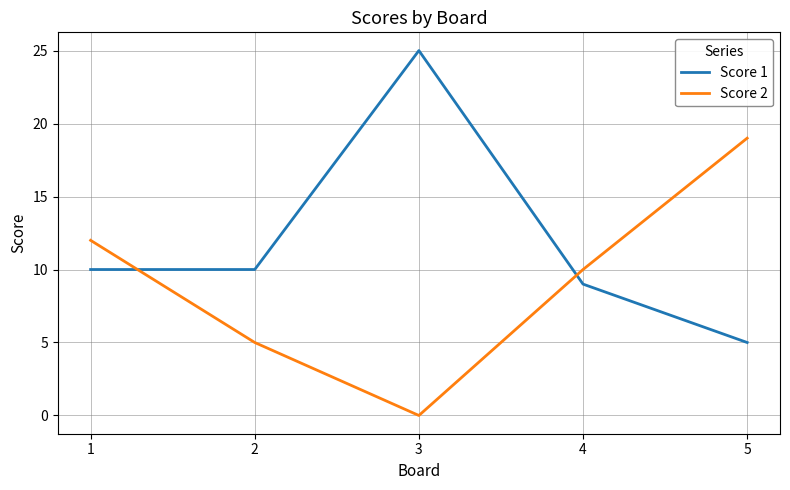

What is the spread (max minus min) of values at 5?

14